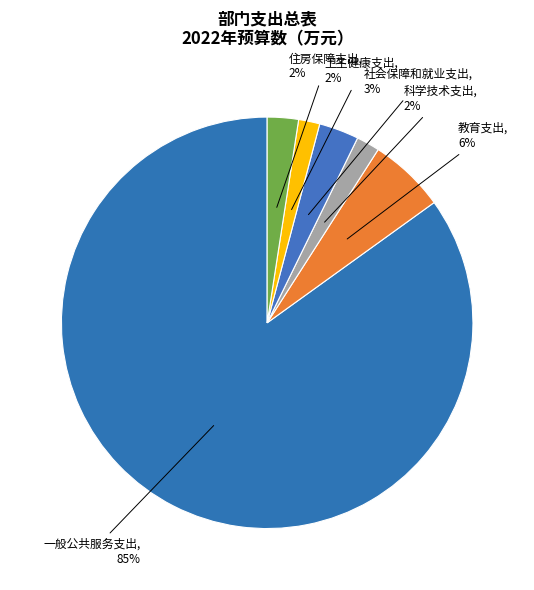

True or false: 科学技术支出 accounts for 13% of the total.

False